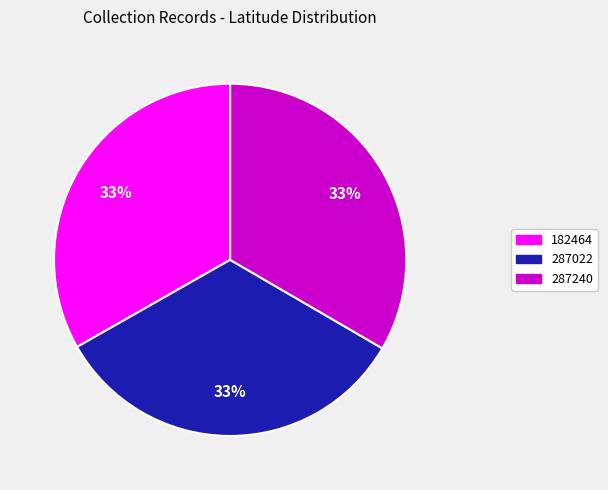

To the nearest percent, what percentage of the pie is 287022?

33%